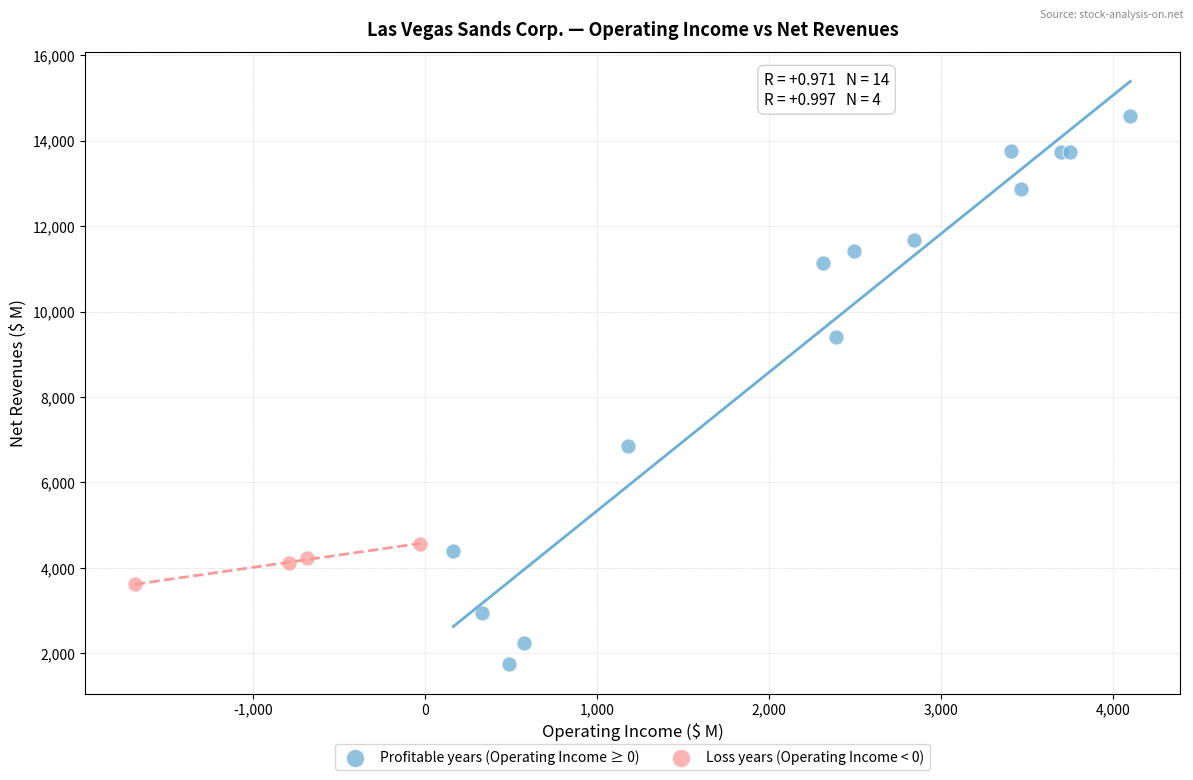

Which series contains the lowest Y value?

Profitable years (Operating Income ≥ 0)